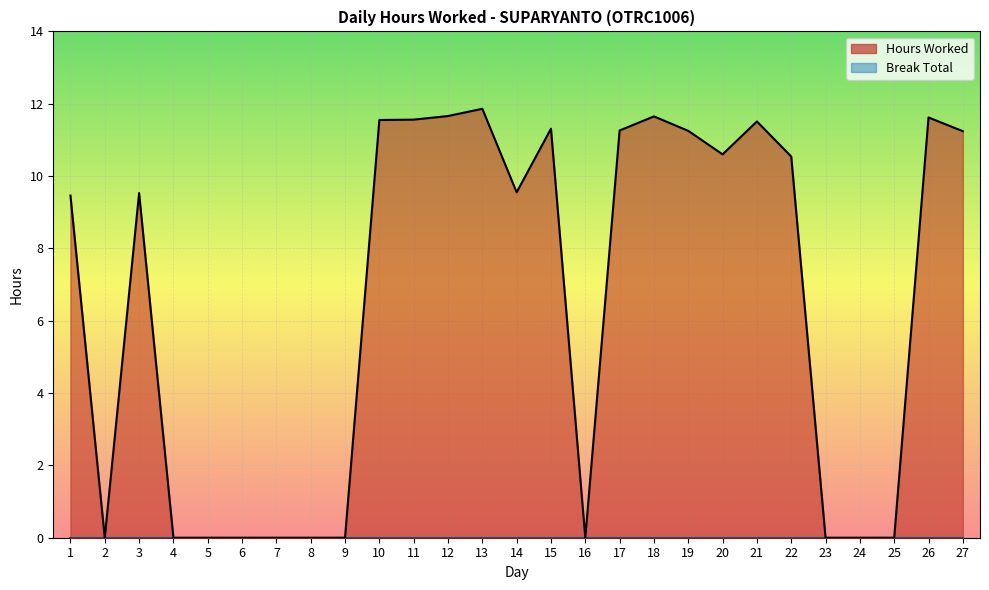

Rank the categories by value from highest to lowest.

13, 12, 18, 26, 11, 10, 21, 15, 17, 19, 27, 20, 22, 14, 3, 1, 2, 4, 5, 6, 7, 8, 9, 16, 23, 24, 25